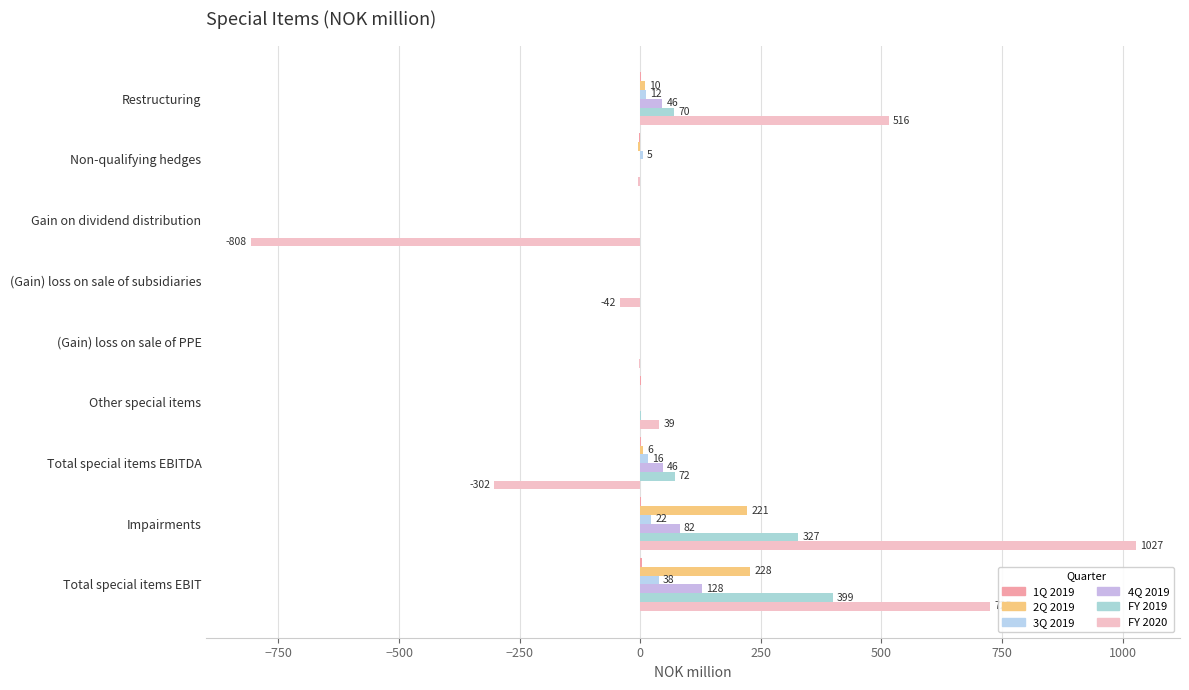

What is the maximum value shown in the chart?

1027.2